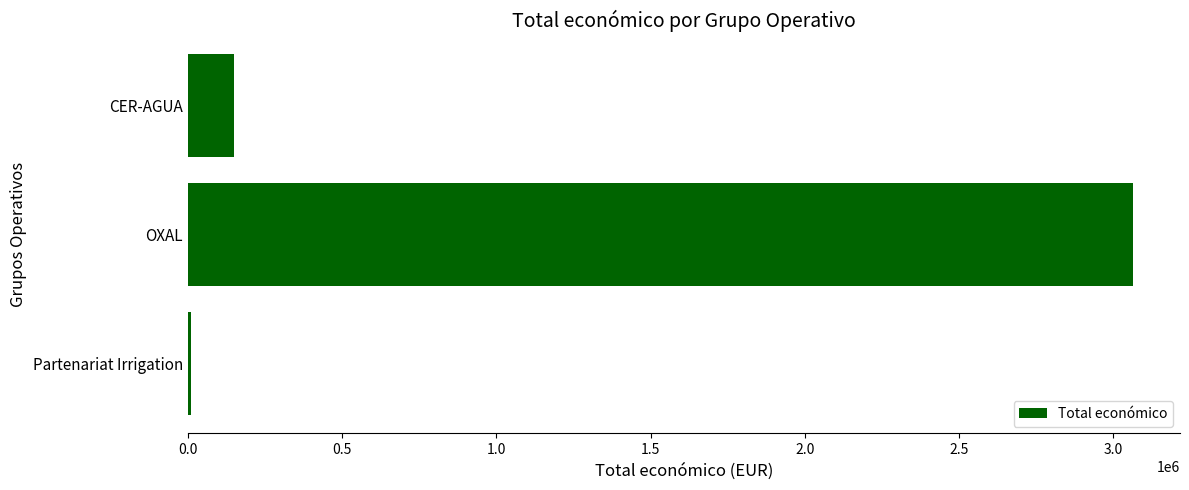

At which label is the value closest to 1537435?

CER-AGUA